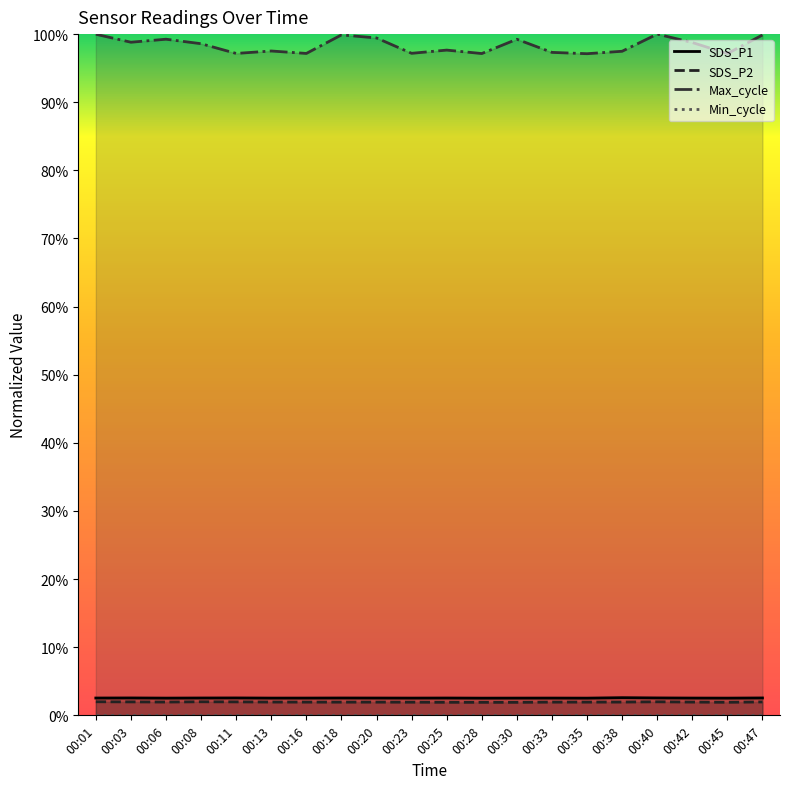

How many categories are shown in the chart?

20